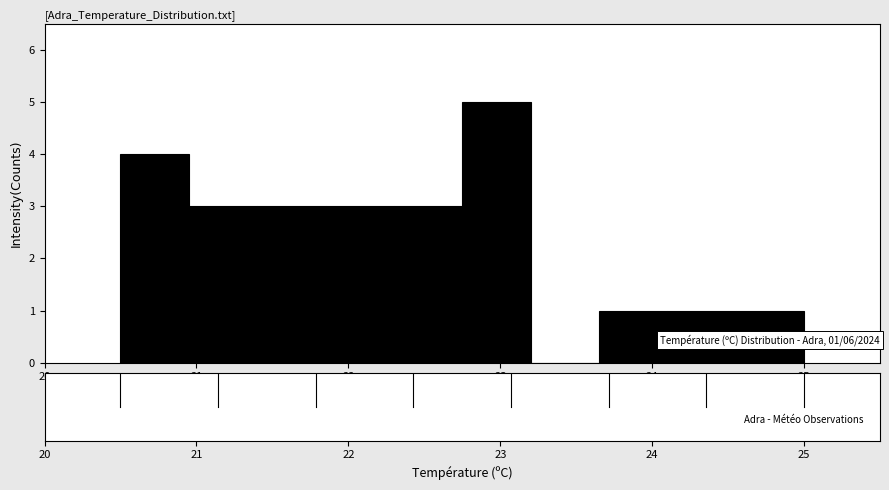

Over which range of the x-axis is the bar tallest?

22.75 to 23.20